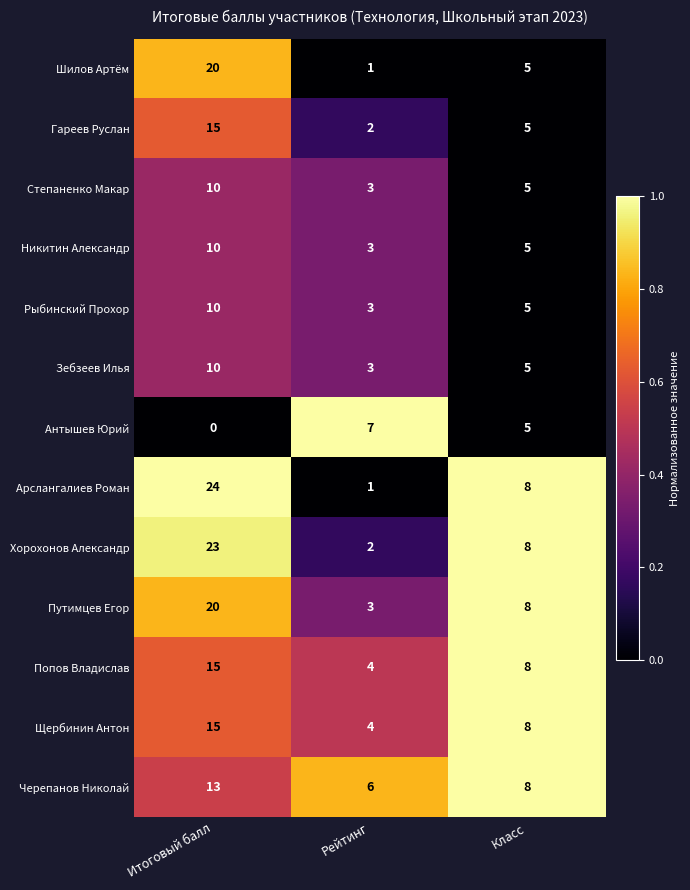

At which label does Зебзеев Илья reach its peak?

Итоговый балл